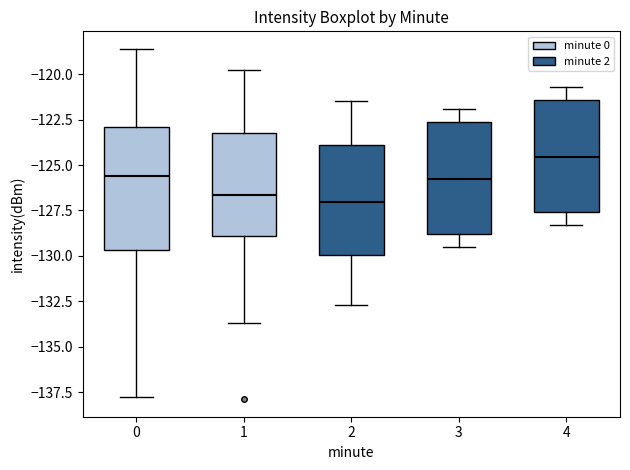

Reading left to right, read every box against the y-axis: the position of its median line, the range the box covers, and the ends of its whiskers. The values are not printed on the chart, so give them approximately, as read against the axis.

0: median -125.5, box -129.5 to -123.0, whiskers -137.5 to -118.5
1: median -126.5, box -129.0 to -123.5, whiskers -133.5 to -120.0
2: median -127.0, box -130.0 to -124.0, whiskers -132.5 to -121.5
3: median -125.5, box -129.0 to -122.5, whiskers -129.5 to -122.0
4: median -124.5, box -127.5 to -121.5, whiskers -128.5 to -120.5